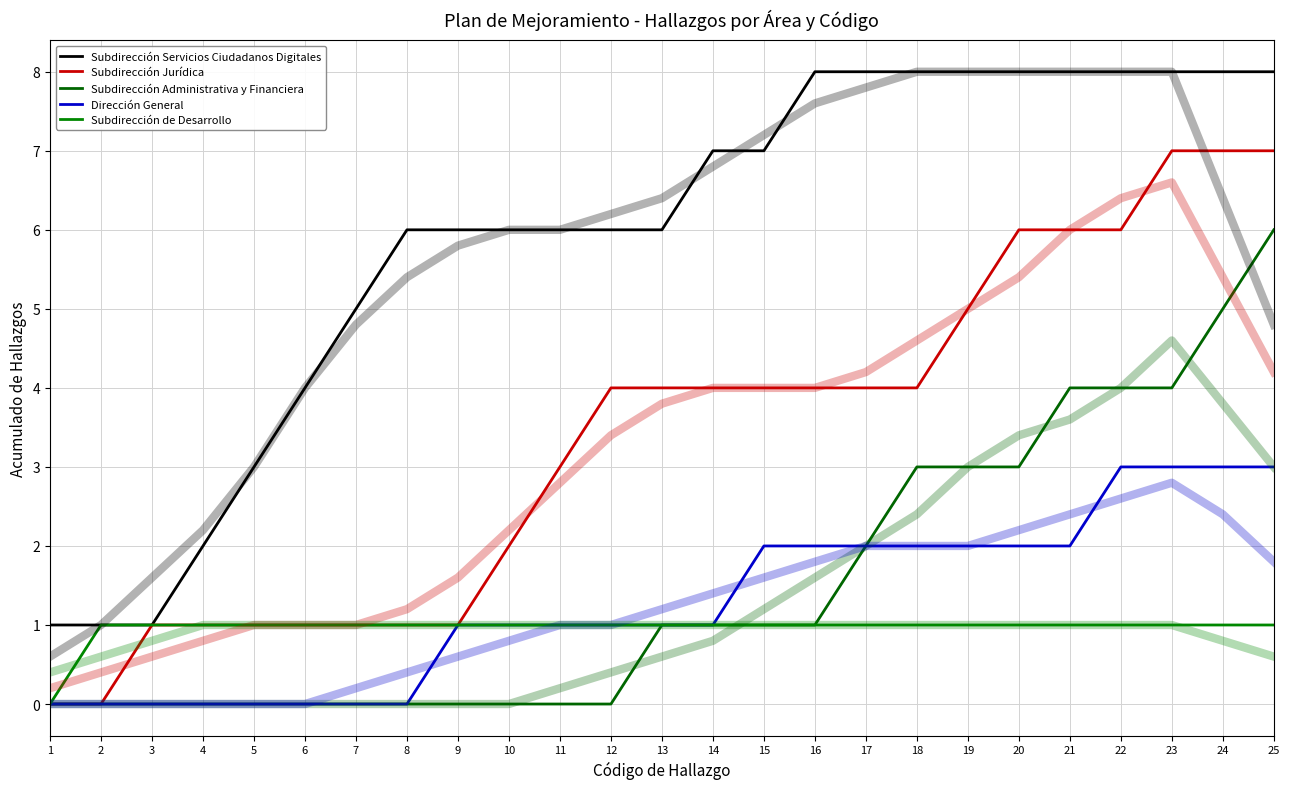

True or false: Subdirección de Desarrollo has more than 0 interior local peaks.

False